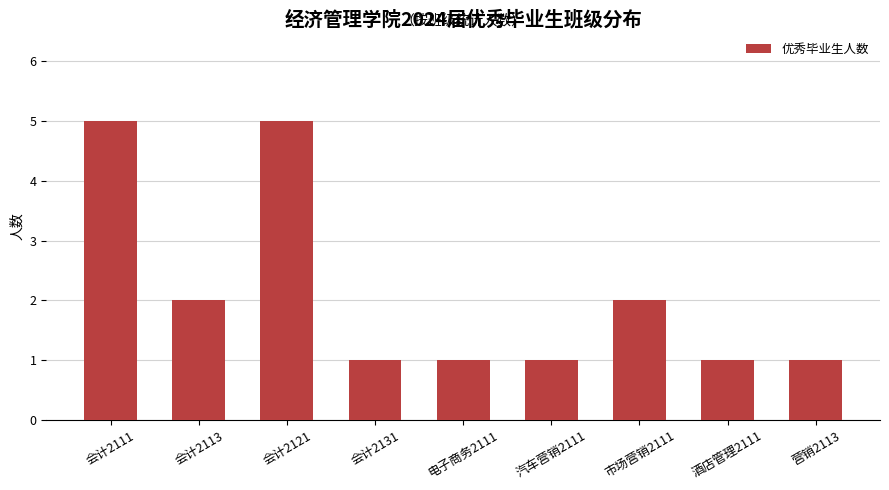

How many categories are shown in the chart?

9